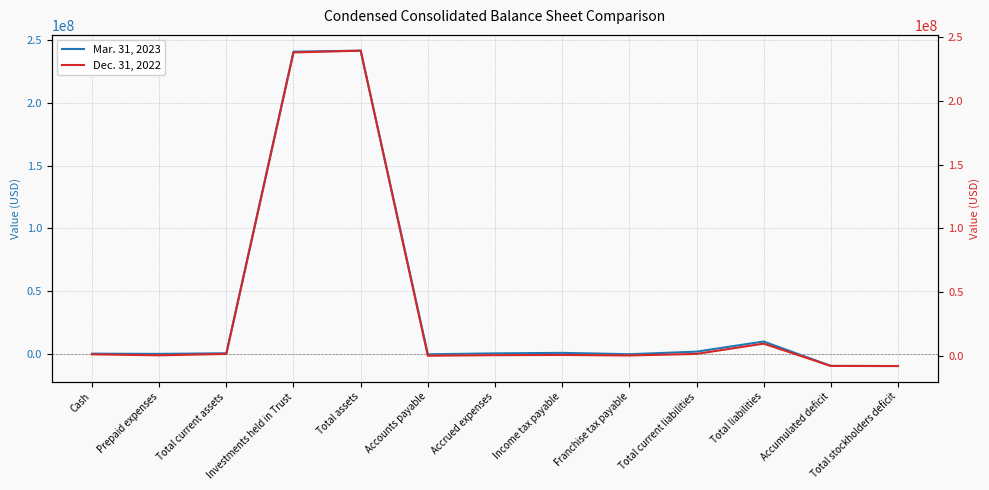

At which label does Mar. 31, 2023 reach its minimum?

Total stockholders deficit